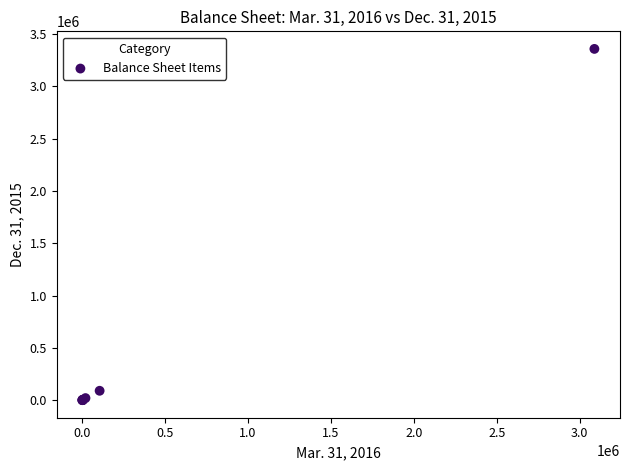

What Y value in the scatter plot is closest to 1680766?

92834